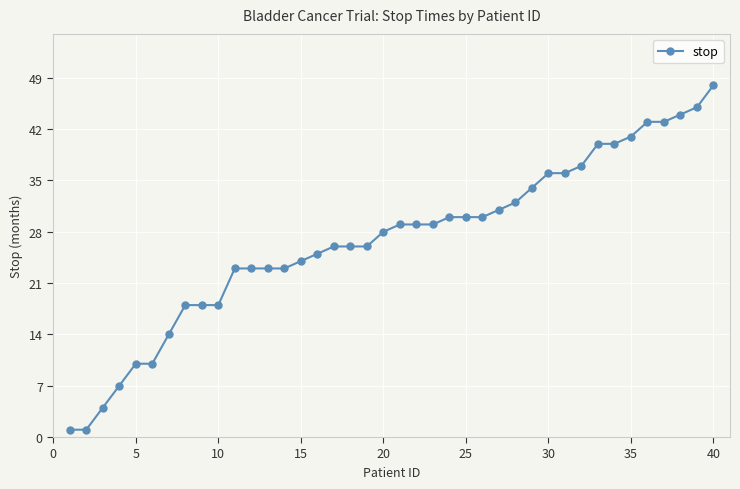

Reading left to right, list all the values displayed in this chart.

1	1	4	7	10	10	14	18	18	18	23	23	23	23	24	25	26	26	26	28	29	29	29	30	30	30	31	32	34	36	36	37	40	40	41	43	43	44	45	48